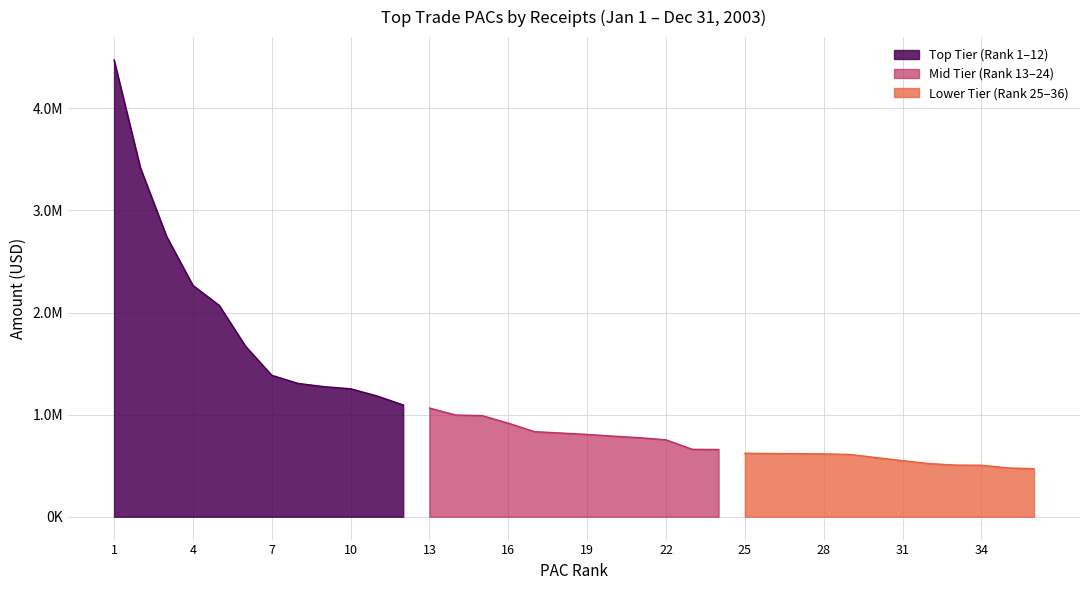

What is the smallest value displayed?

469822.1